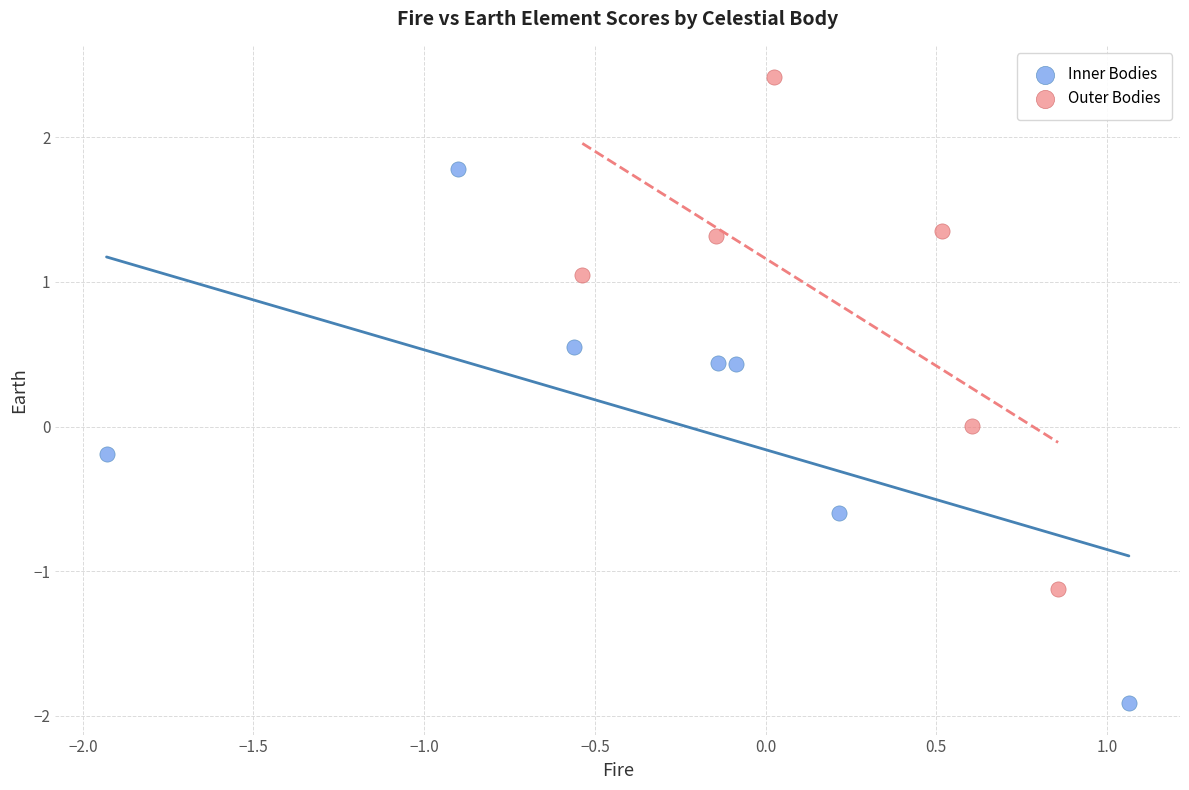

Which series has the widest spread of Y values?

Inner Bodies